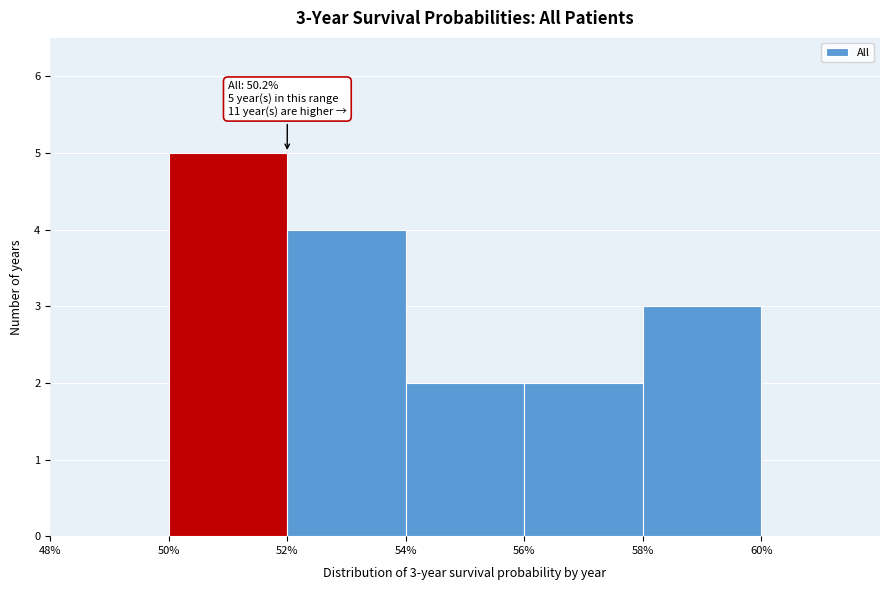

Which range on the x-axis has the tallest bar?

50 to 52